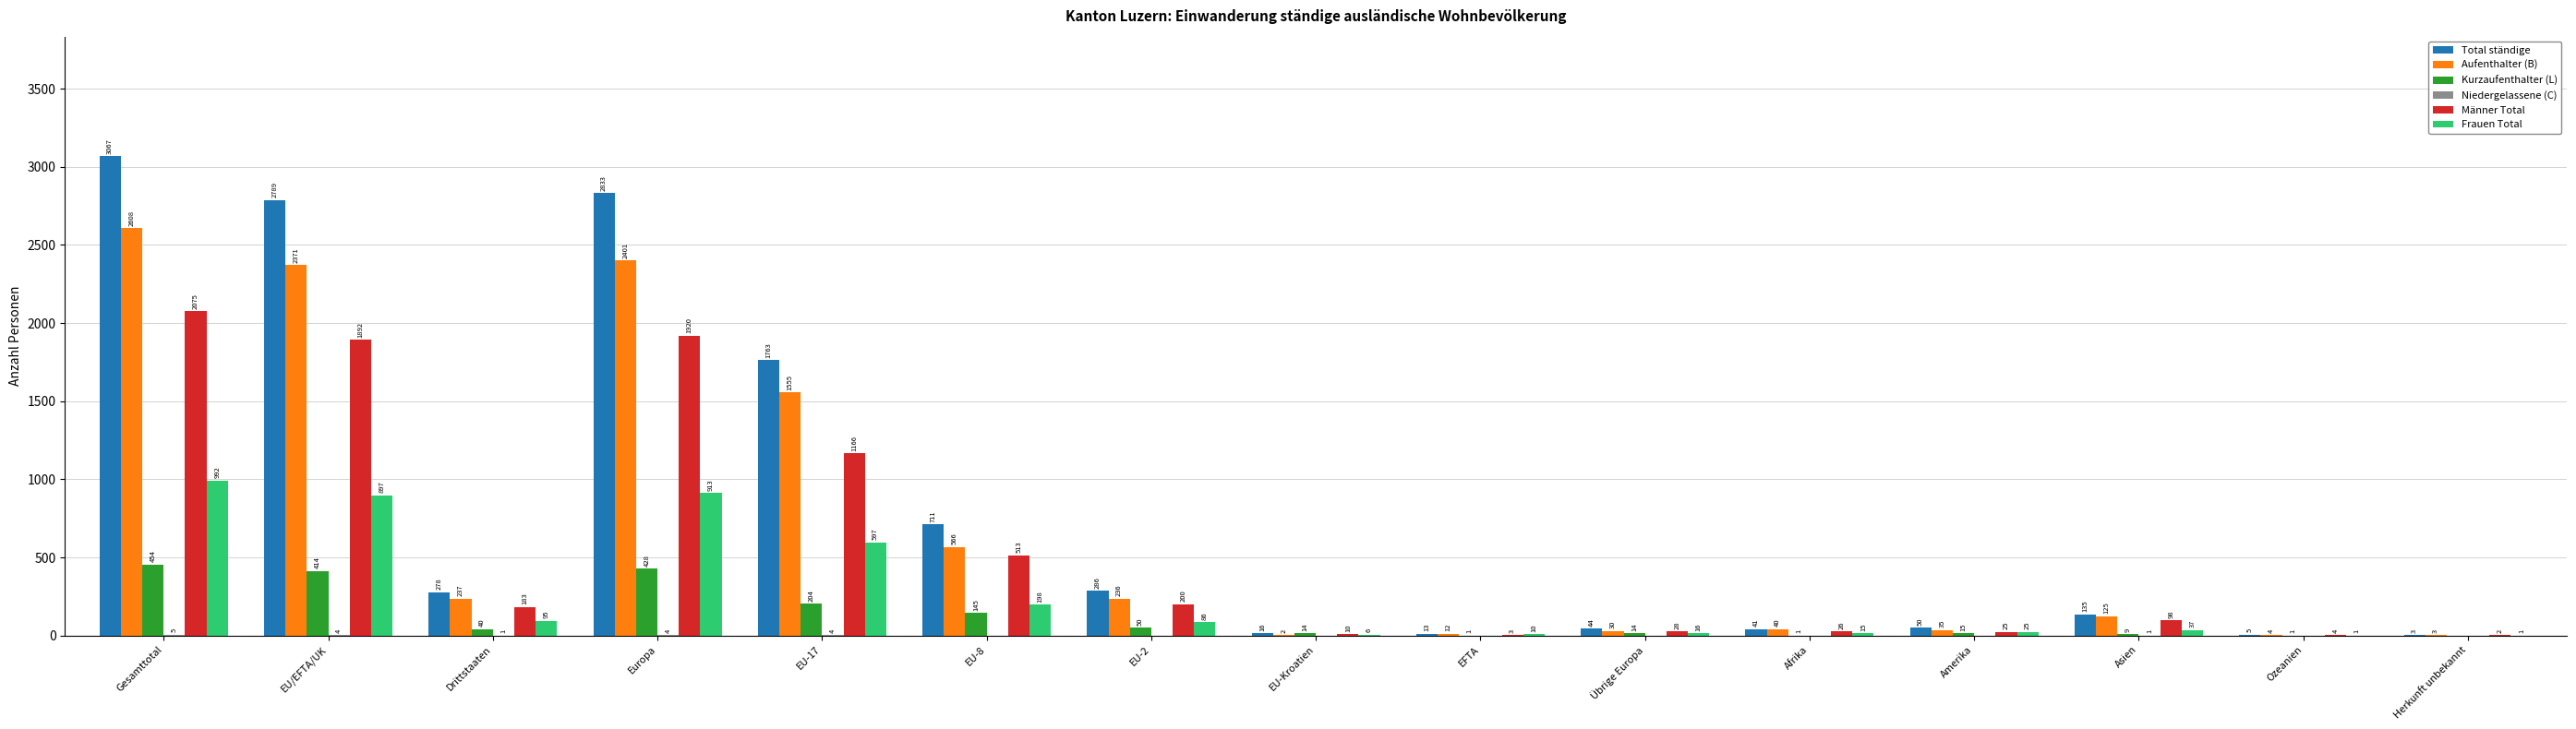

The Aufenthalter (B) series shows 961 at EU-17. True or false?

False